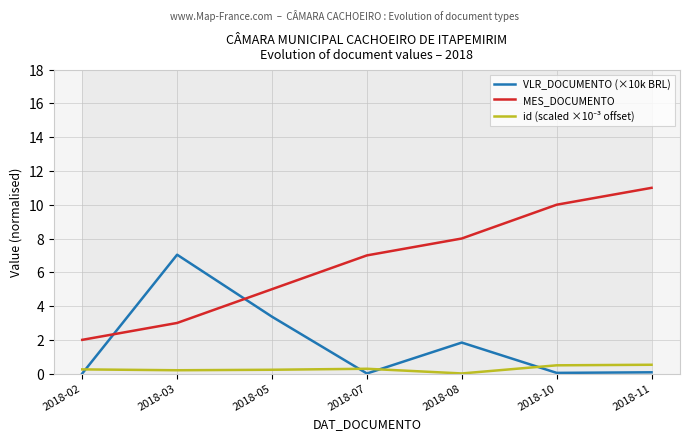

What is the greatest value displayed?

11.0